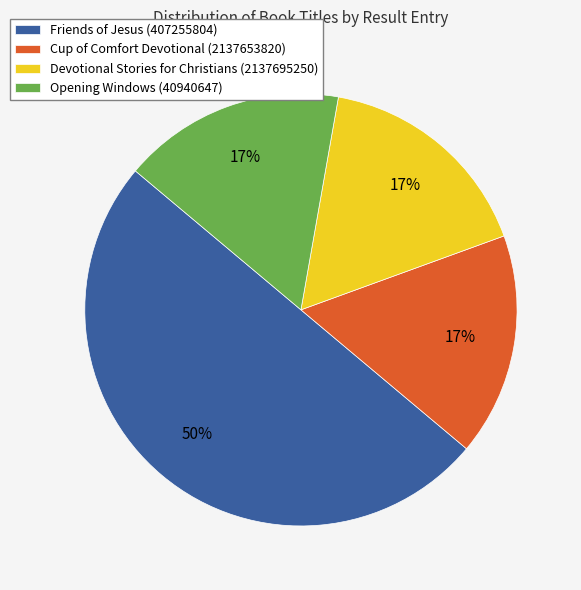

Which slice is the largest?

Friends of Jesus (407255804)